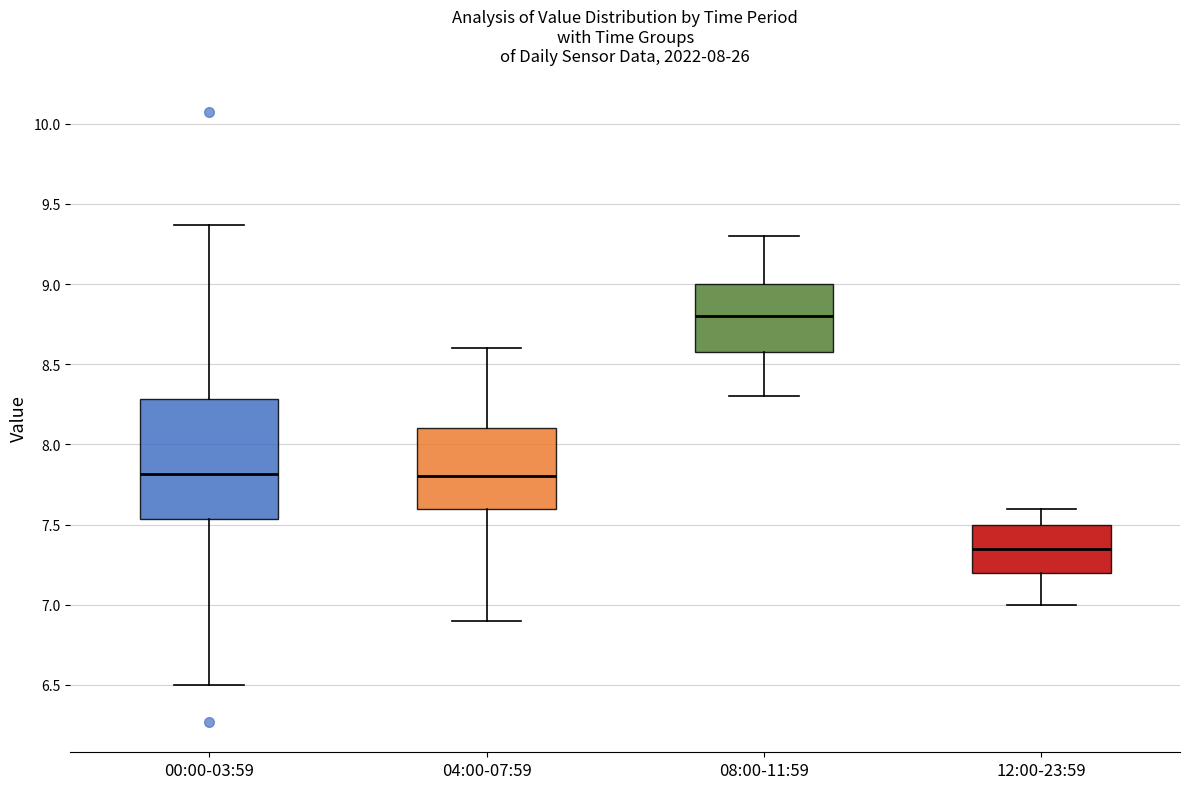

Comparing the boxes themselves (not the whiskers), which one is the tallest?

00:00-03:59